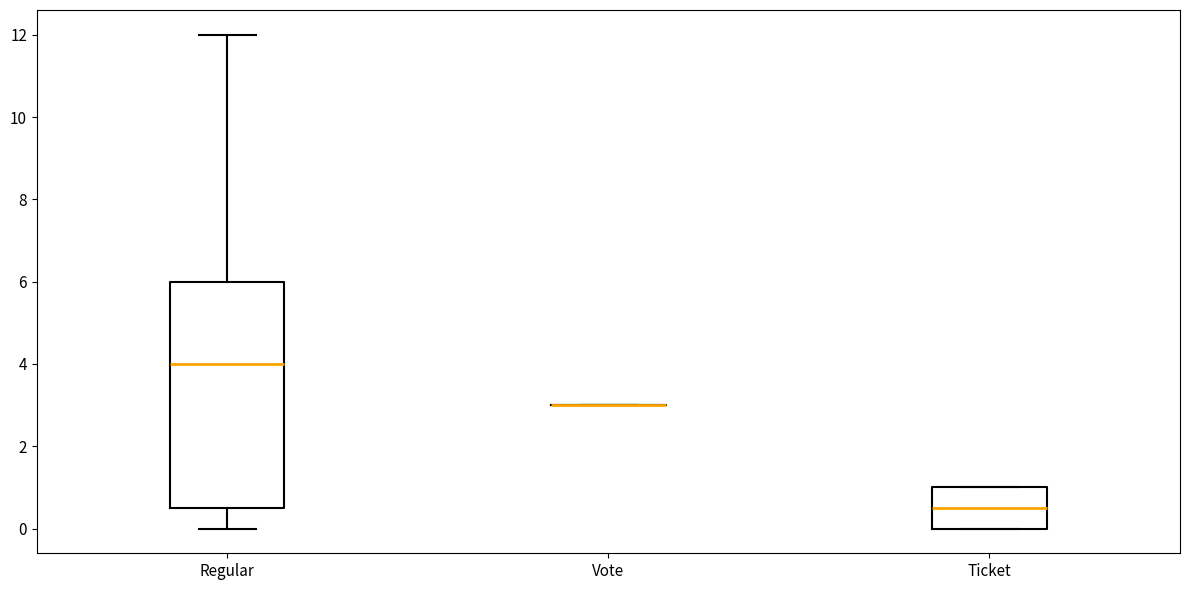

Comparing the boxes themselves (not the whiskers), which one is the tallest?

Regular